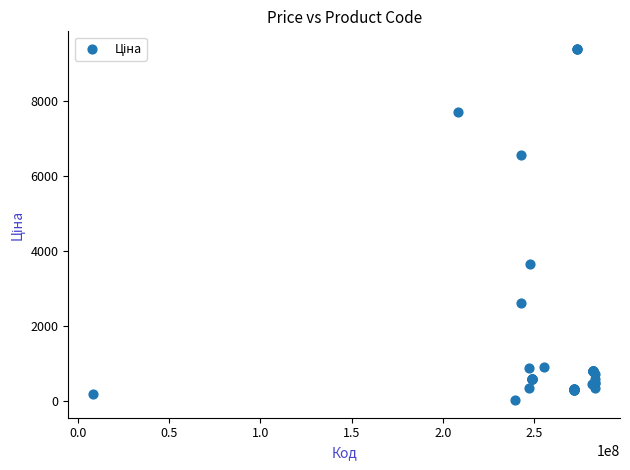

What Y value in the scatter plot is closest to 4707?

3646.5